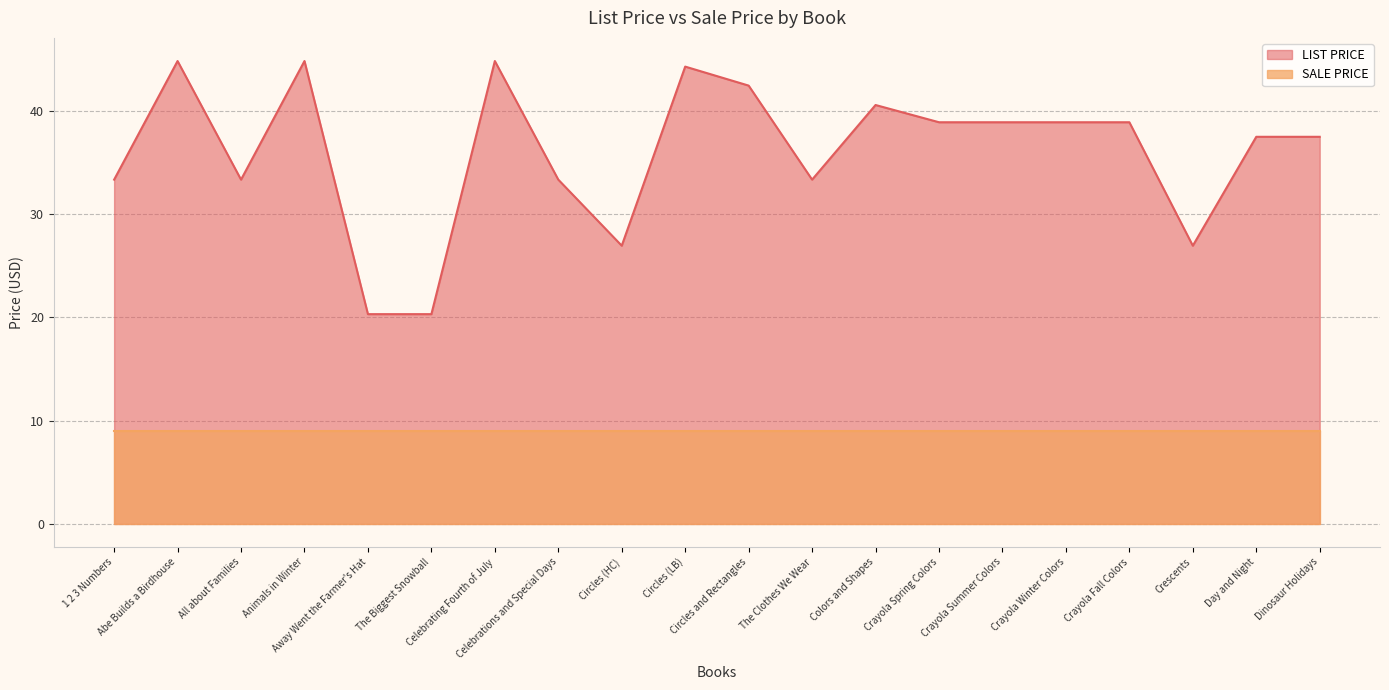

How many lines are shown in the chart?

2